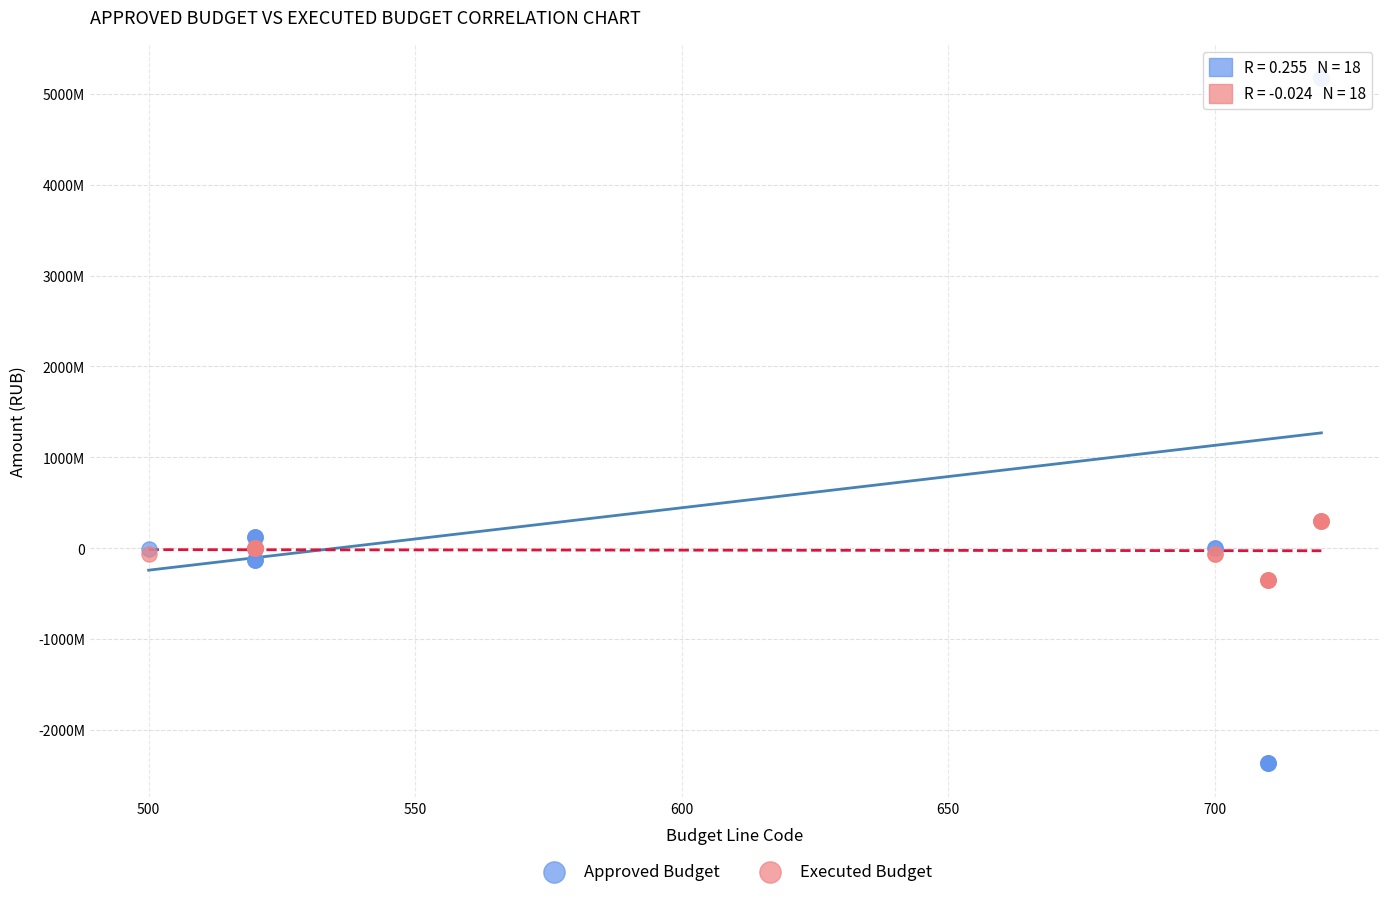

Which series has the widest spread of Y values?

Approved Budget